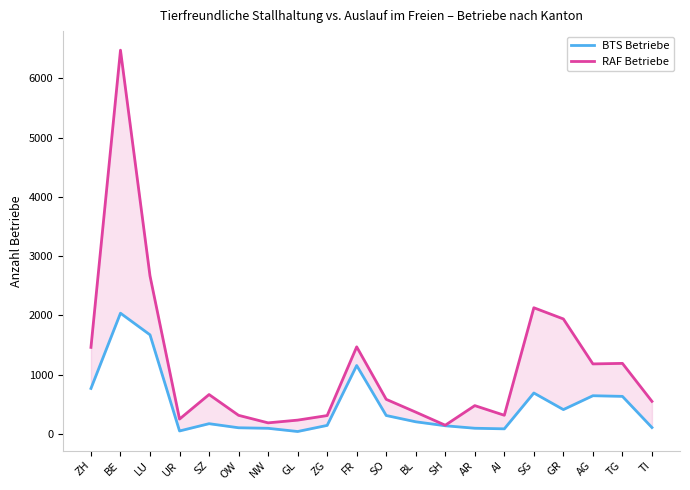

What are all the series names shown in the legend?

BTS Betriebe, RAF Betriebe